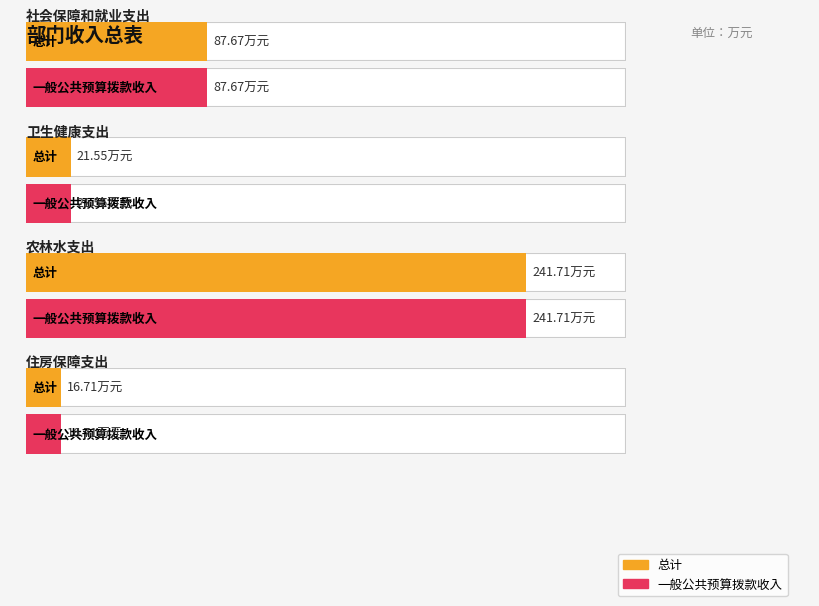

Which category has the lowest value in the 一般公共预算拨款收入 series?

住房保障支出